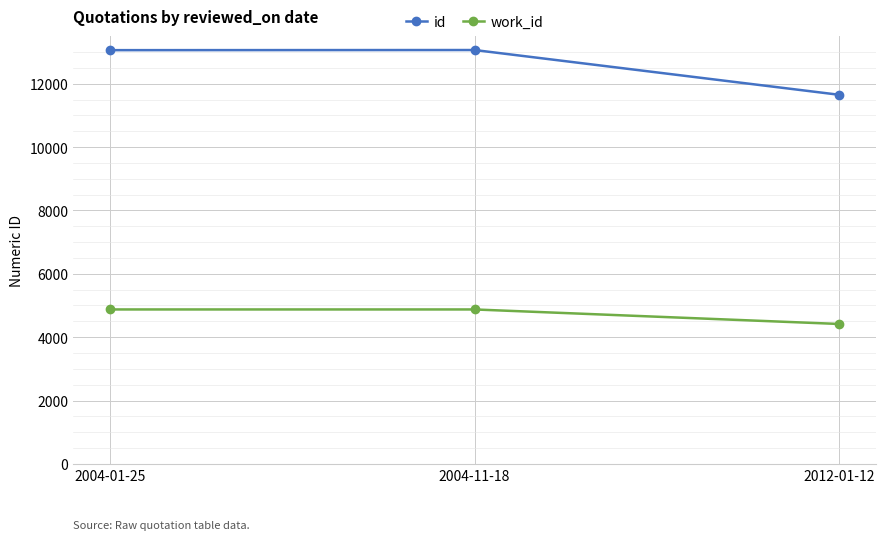

Rank the series by their average value, from highest to lowest.

id, work_id